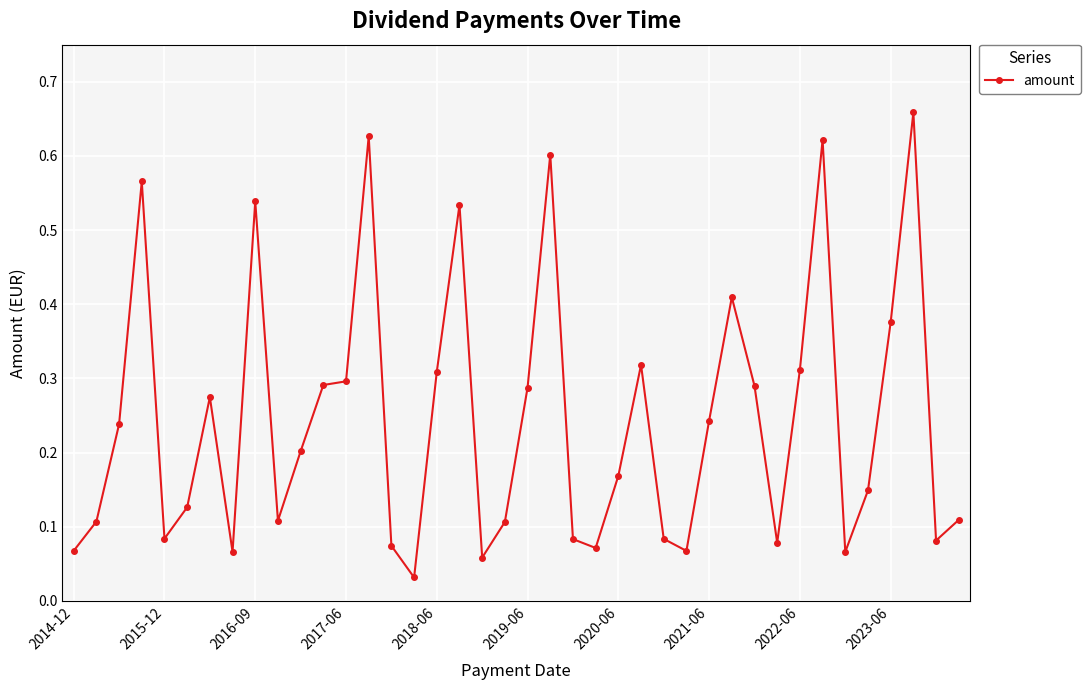

What is the sum of all values?

9.8